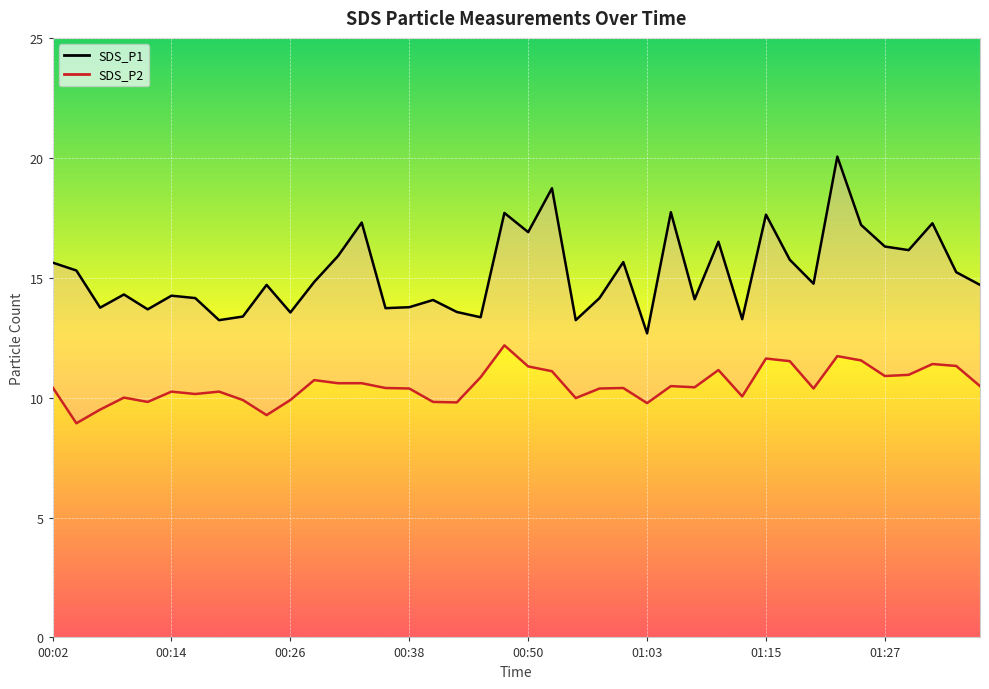

Rank the series by their average value, from lowest to highest.

SDS_P2, SDS_P1